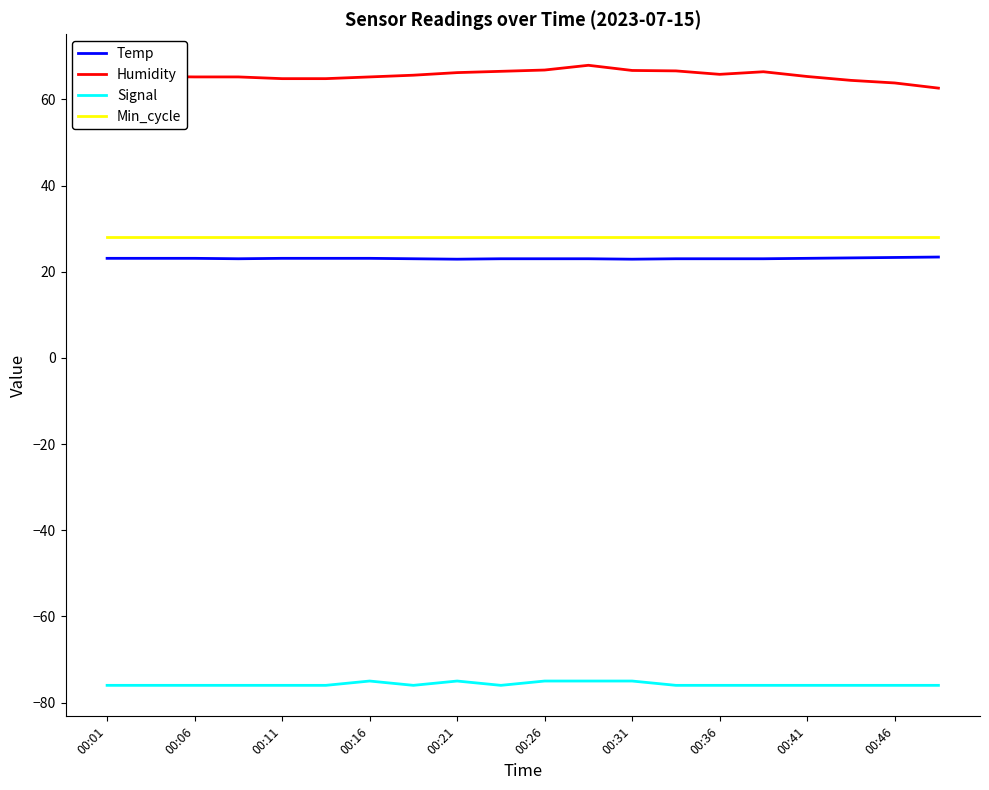

How many series are shown in this chart?

4